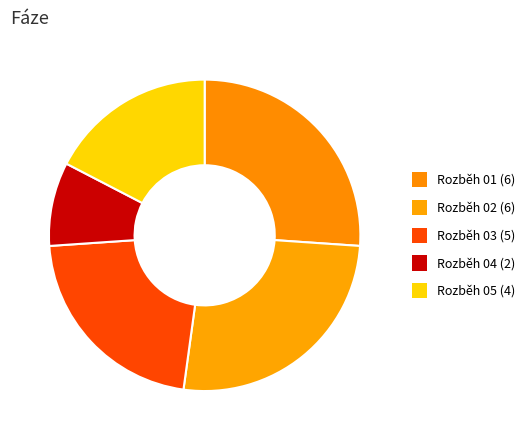

What portion of the pie excludes Rozběh 05?

82.6%